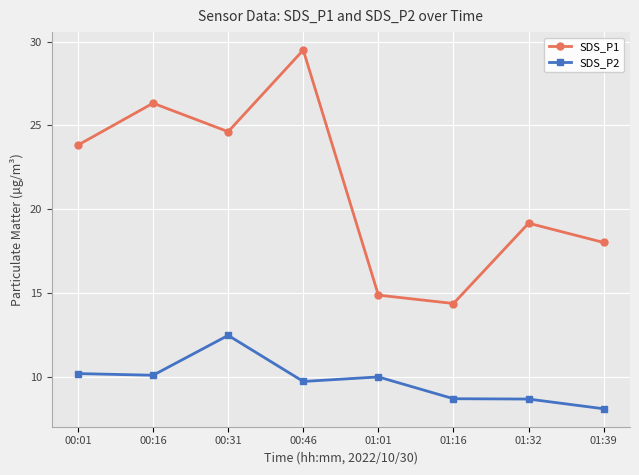

Rank the series by their maximum value, from highest to lowest.

SDS_P1, SDS_P2